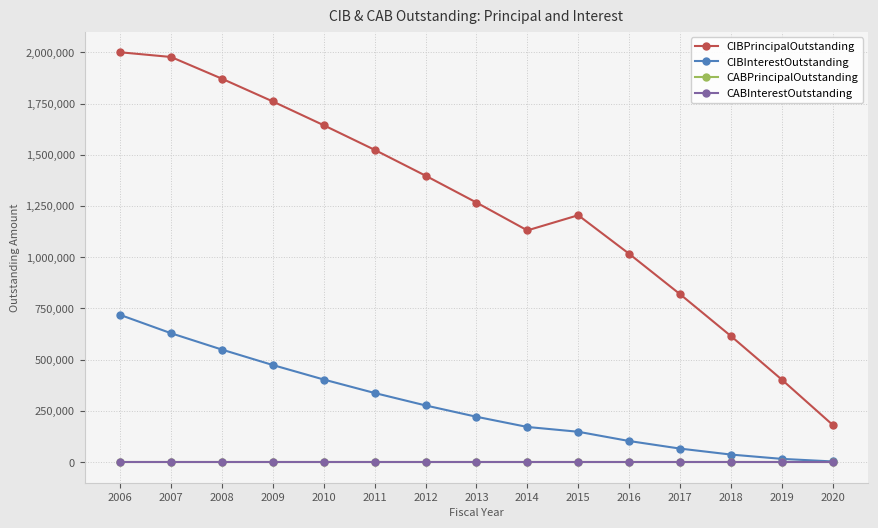

True or false: CIBInterestOutstanding and CIBPrincipalOutstanding intersect in this chart.

False